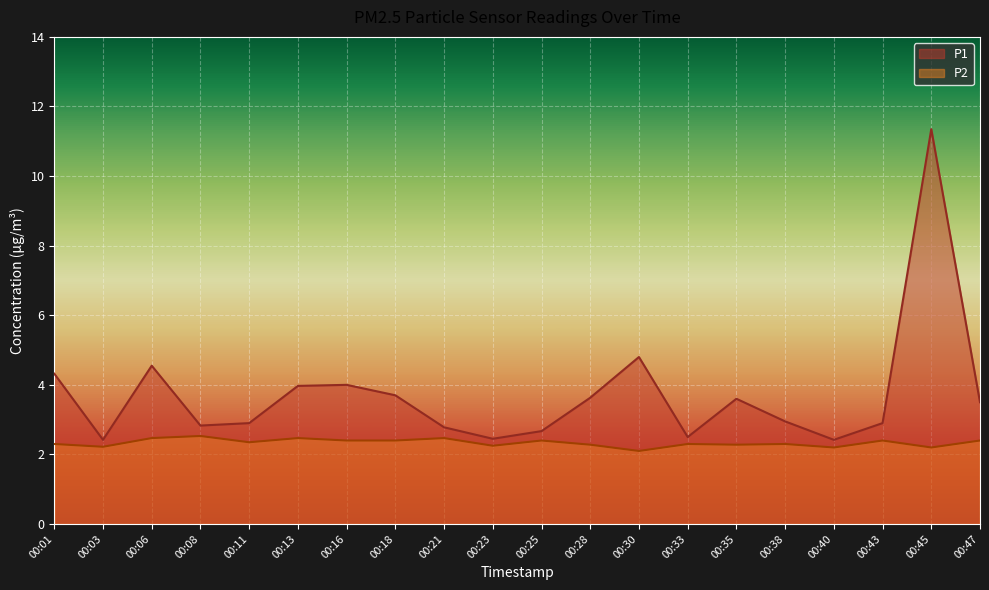

Rank the series by their maximum value, from lowest to highest.

P2, P1